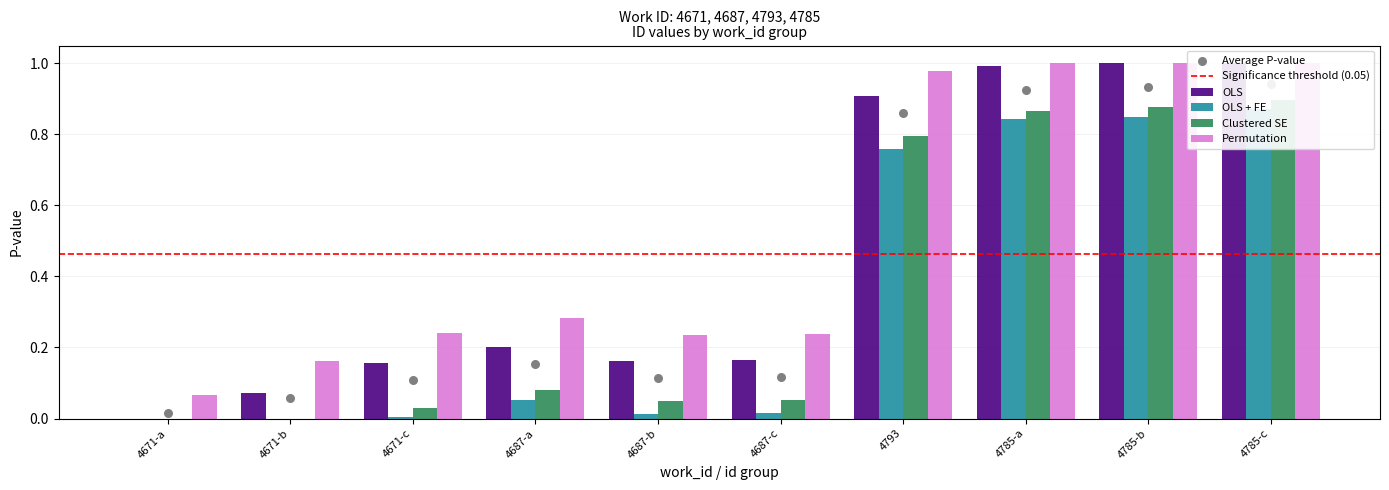

At which category is the sum across all series the highest?

4785-c